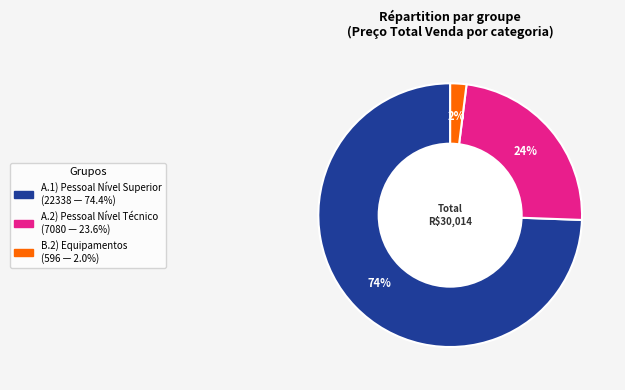

Is there a majority slice in this chart?

Yes